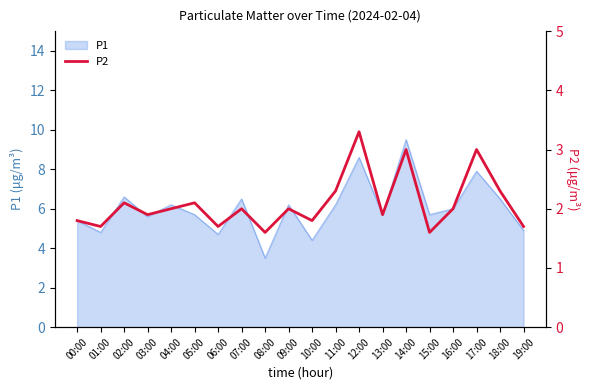

At which label does P1 reach its peak?

14:00